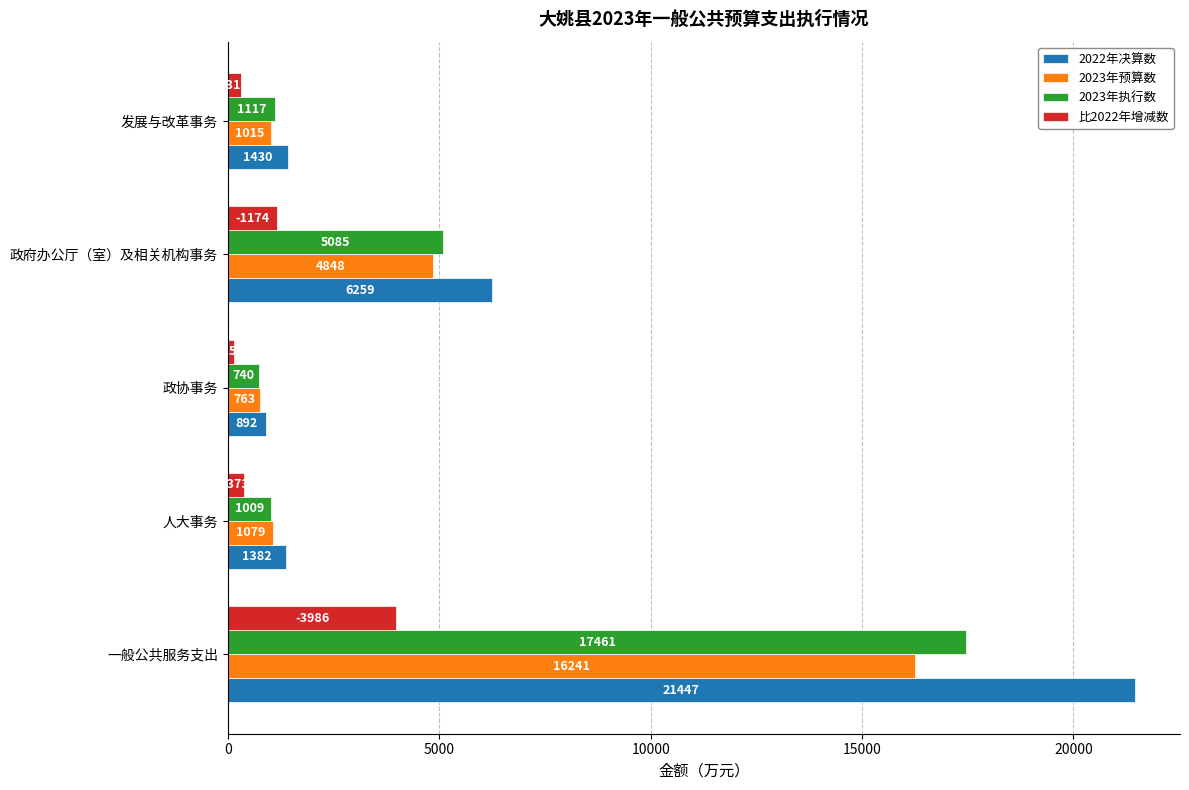

How many data points in 比2022年增减数 are less than 373?

2